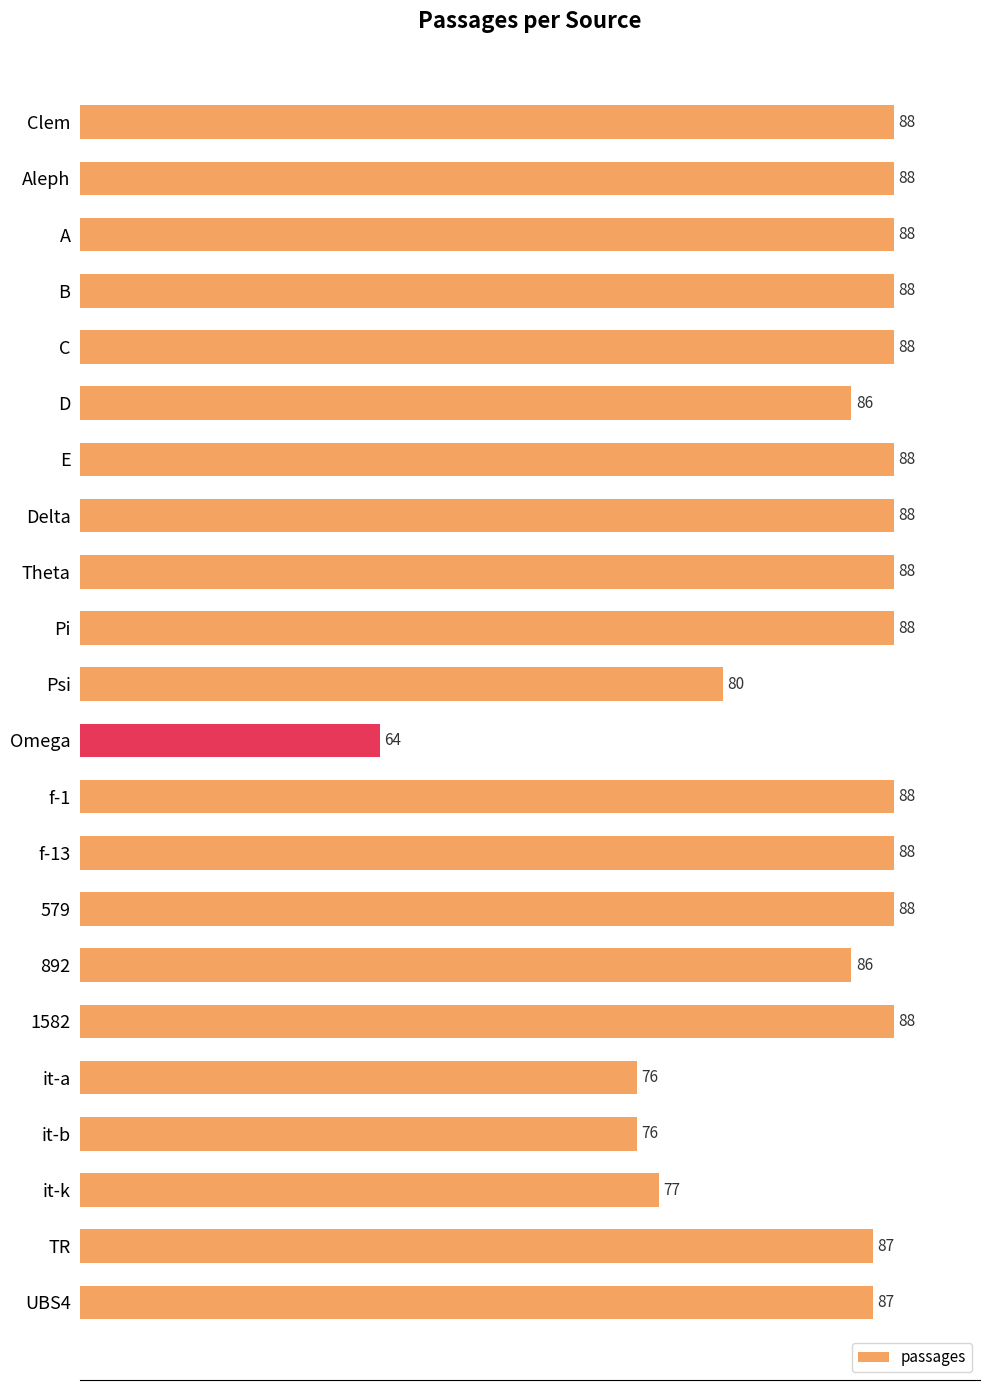

Read the value at Omega.

64